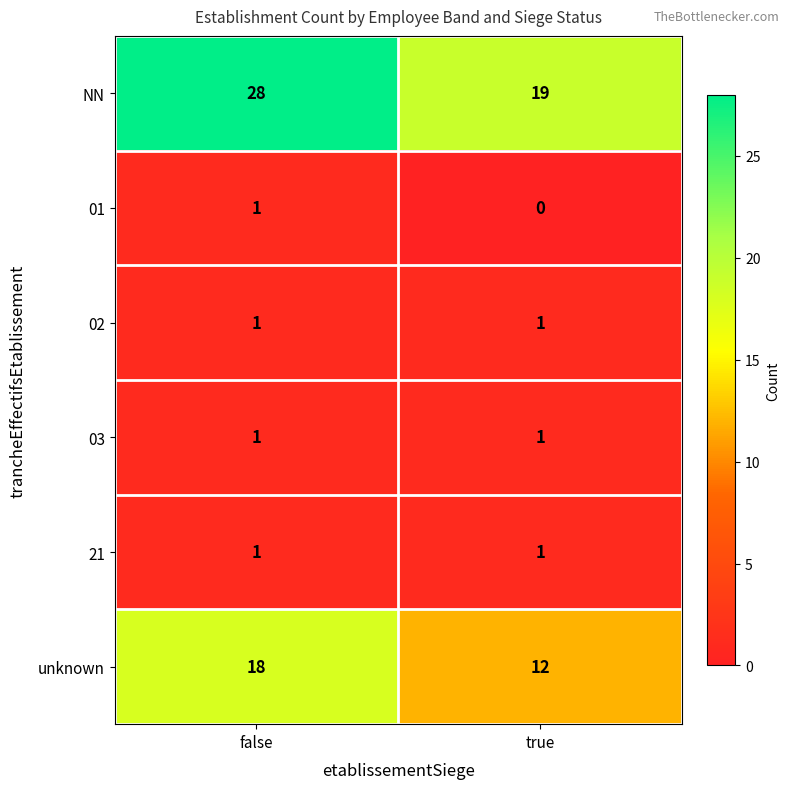

At which category is the sum across all series the highest?

false